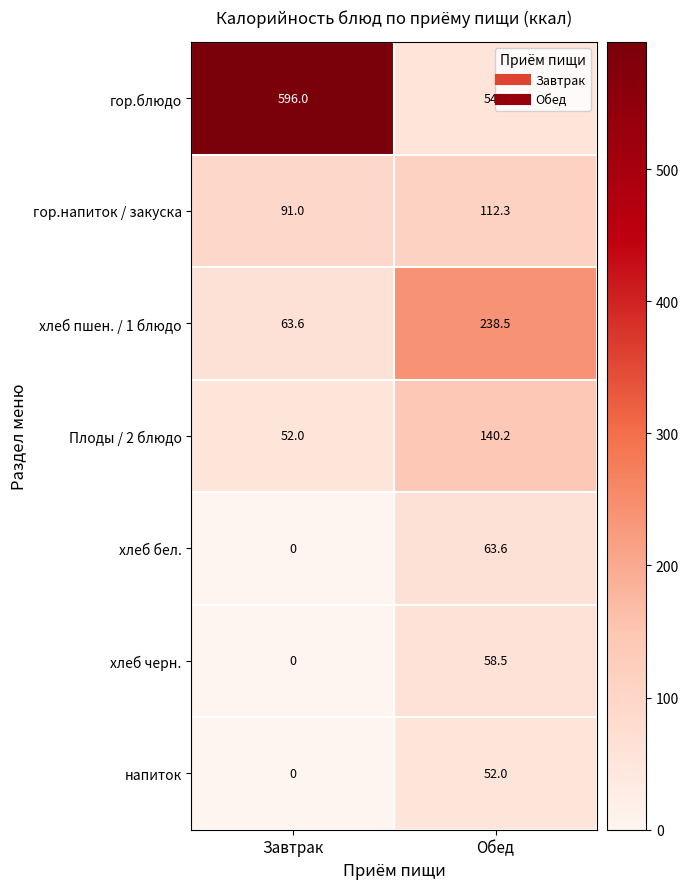

At which category does the chart reach its minimum across all series?

Завтрак